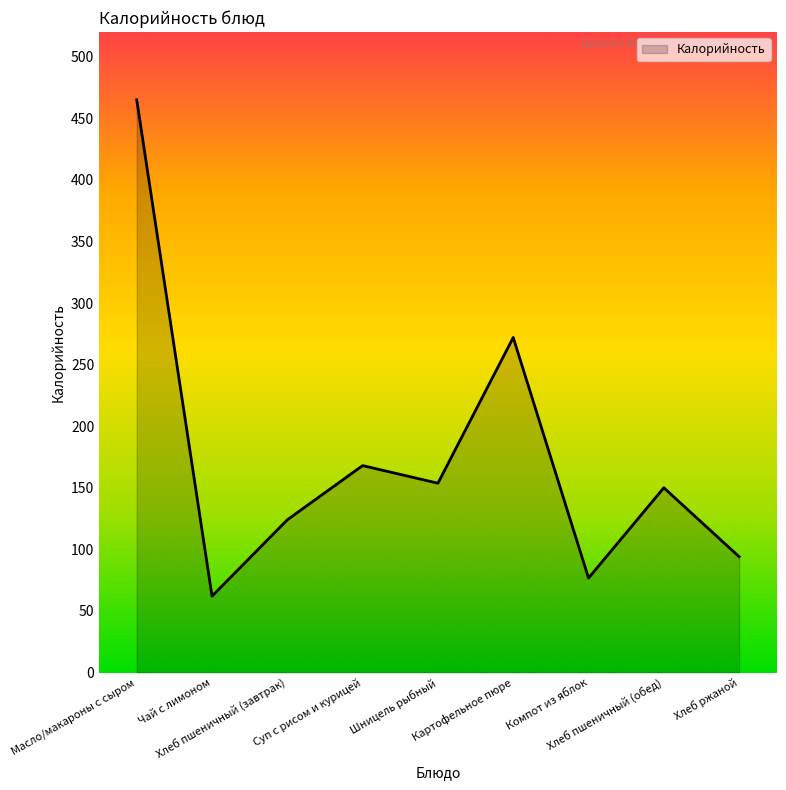

What is the difference between the maximum and minimum values?

403.0